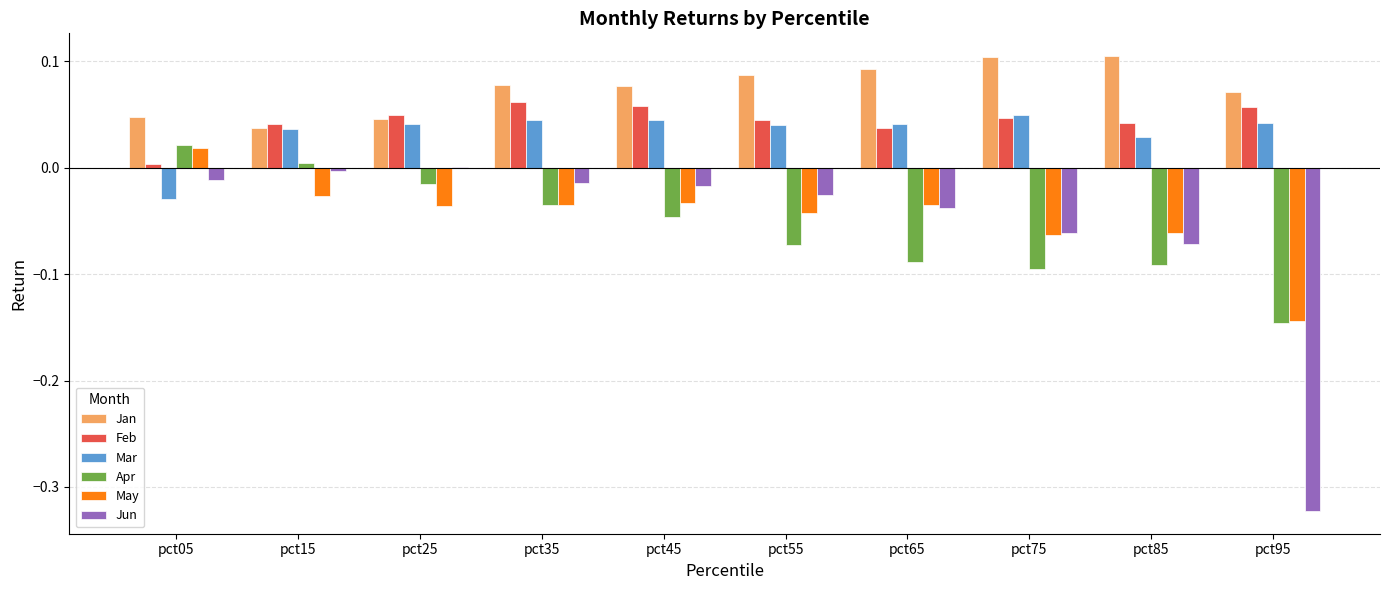

Between pct25 and pct35, which series saw the biggest shift?

Jan